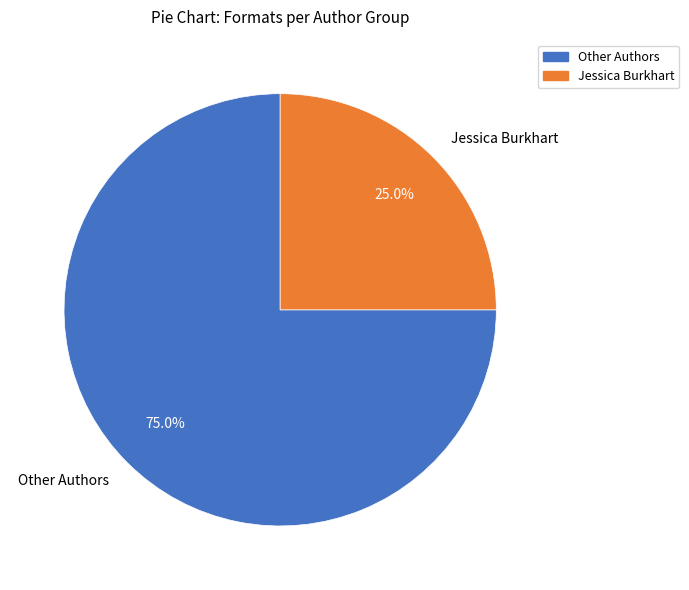

To the nearest percent, what is the difference between the largest and smallest slice percentages?

50%